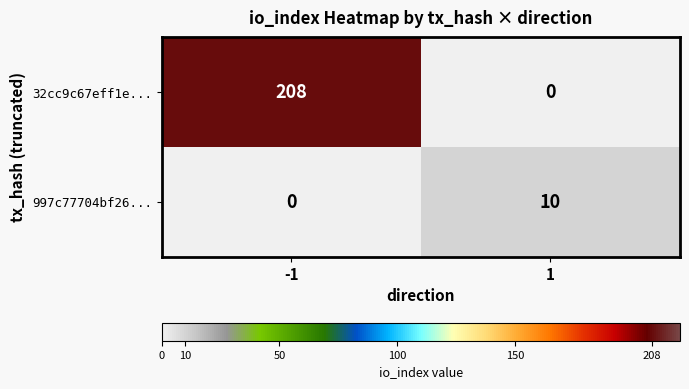

At -1, list the series in order from largest to smallest.

32cc9c67eff1e..., 997c77704bf26...